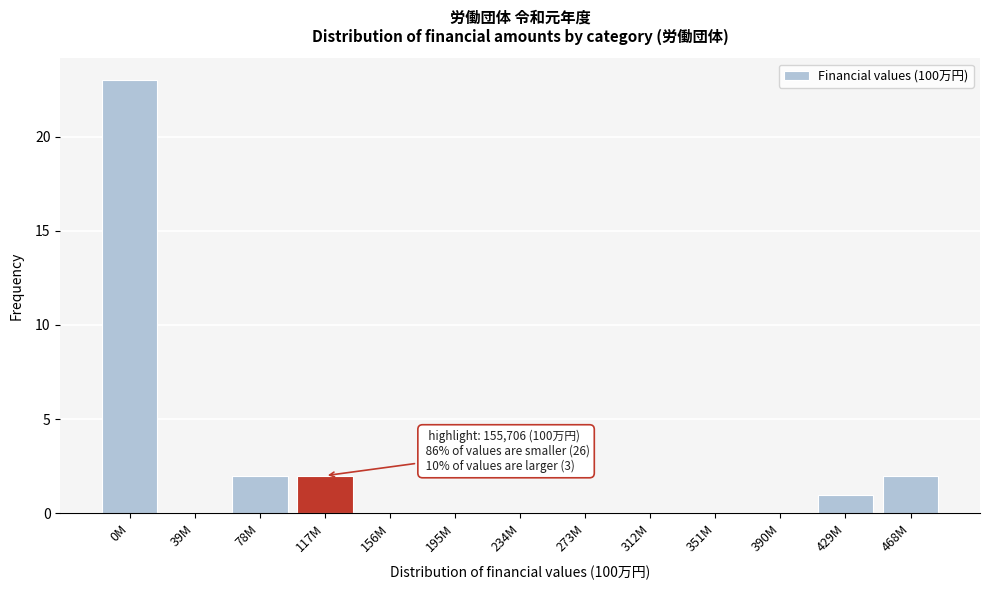

Reading left to right, list all the values displayed in this chart.

0M=23	39M=0	78M=2	117M=2	156M=0	195M=0	234M=0	273M=0	312M=0	351M=0	390M=0	429M=1	468M=2